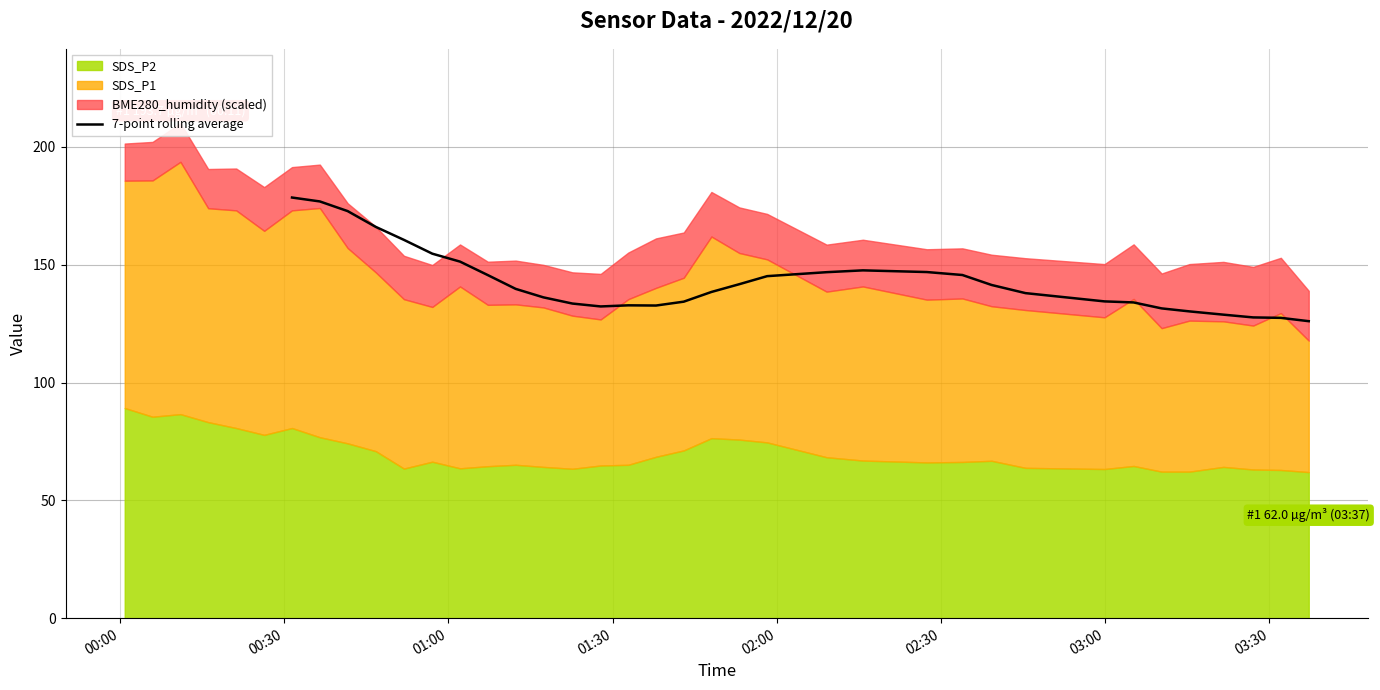

Reading left to right, list all the values displayed in this chart.

178.5	176.9	172.8	166.1	160.6	154.7	151.3	145.6	139.8	136.2	133.5	132.3	132.8	132.7	134.3	138.5	141.8	145.2	146.9	147.6	146.9	145.7	141.4	138.0	134.5	134.0	131.5	130.2	128.8	127.7	127.5	126.1